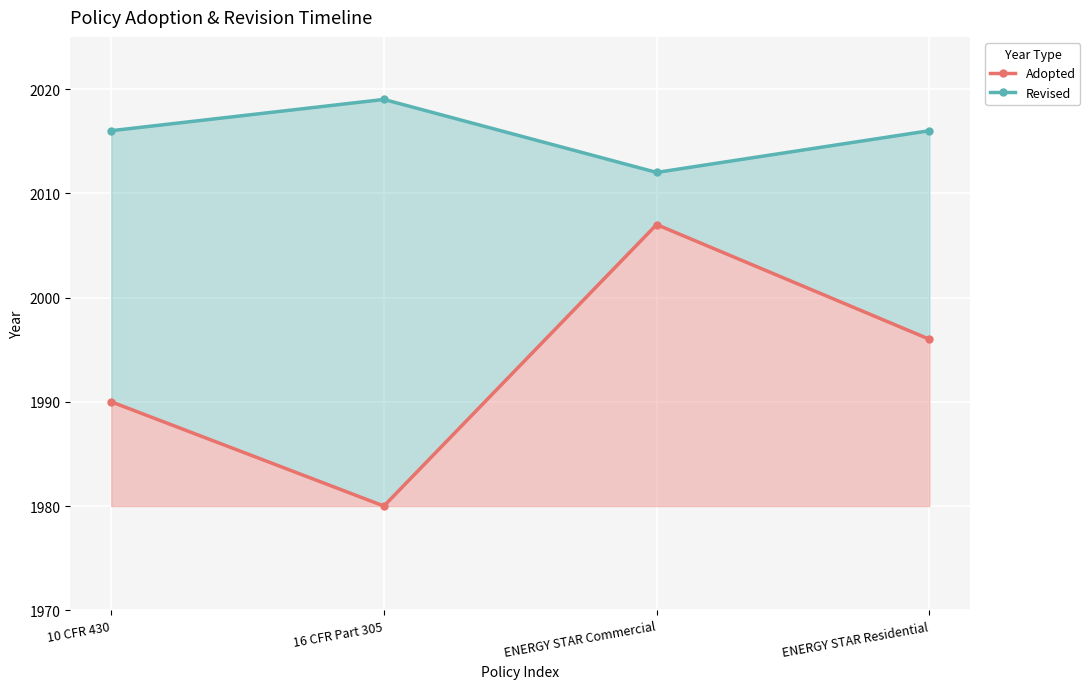

The value of Revised at 16 CFR Part 305 is 2019. True or false?

True